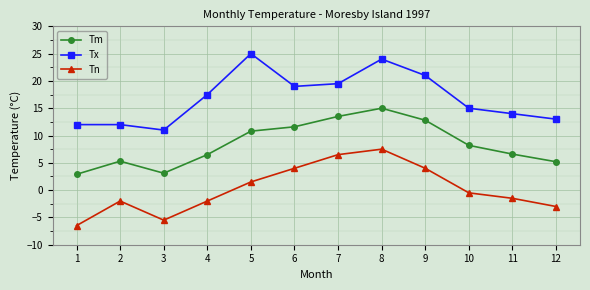

Where is the first local minimum for Tn?

3